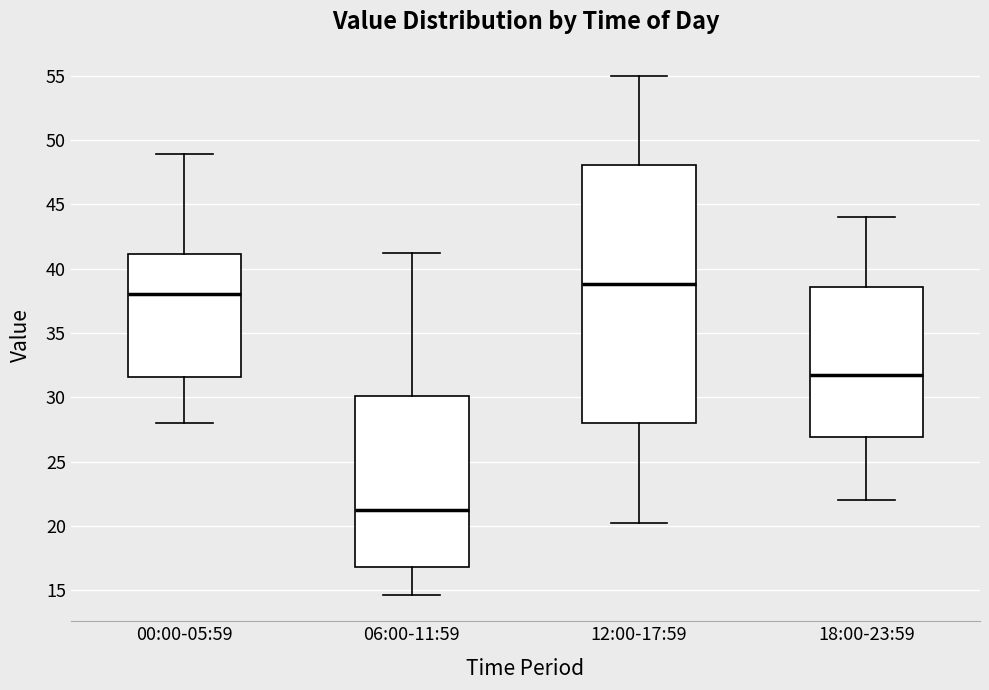

Reading left to right, read every box against the y-axis: the position of its median line, the range the box covers, and the ends of its whiskers. The values are not printed on the chart, so give them approximately, as read against the axis.

00:00-05:59: median 38.0, box 31.5 to 41.0, whiskers 28.0 to 49.0
06:00-11:59: median 21.0, box 17.0 to 30.0, whiskers 14.5 to 41.0
12:00-17:59: median 39.0, box 28.0 to 48.0, whiskers 20.0 to 55.0
18:00-23:59: median 32.0, box 27.0 to 38.5, whiskers 22.0 to 44.0